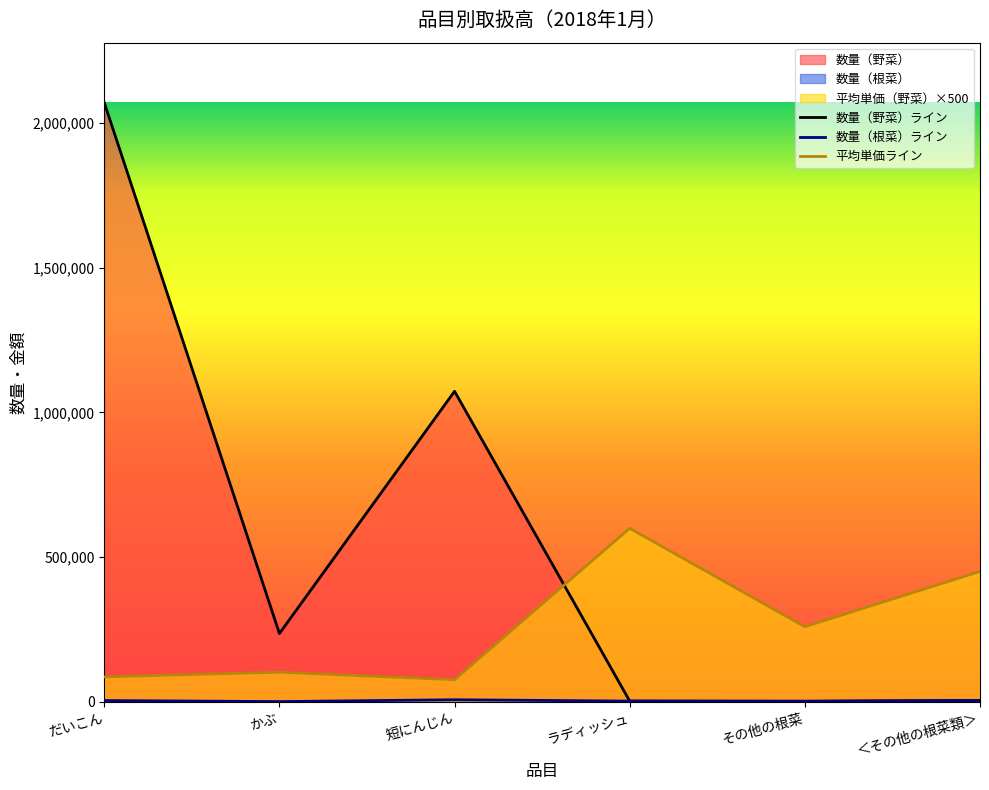

At which category does the chart reach its peak across all series?

だいこん